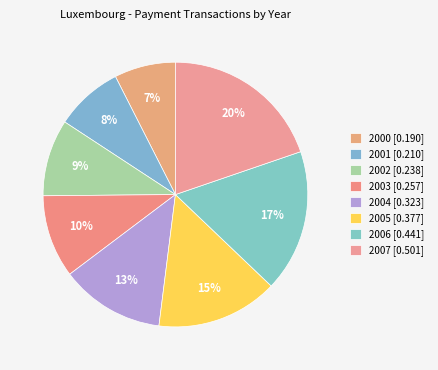

Count the number of slices in the pie.

8